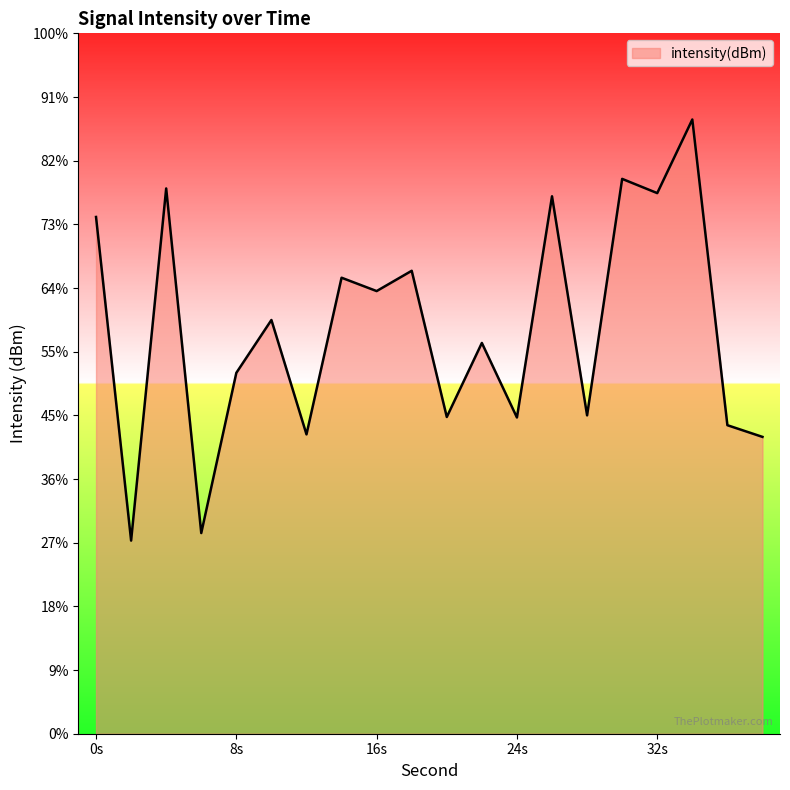

Does the chart display data point markers on the line(s)?

No